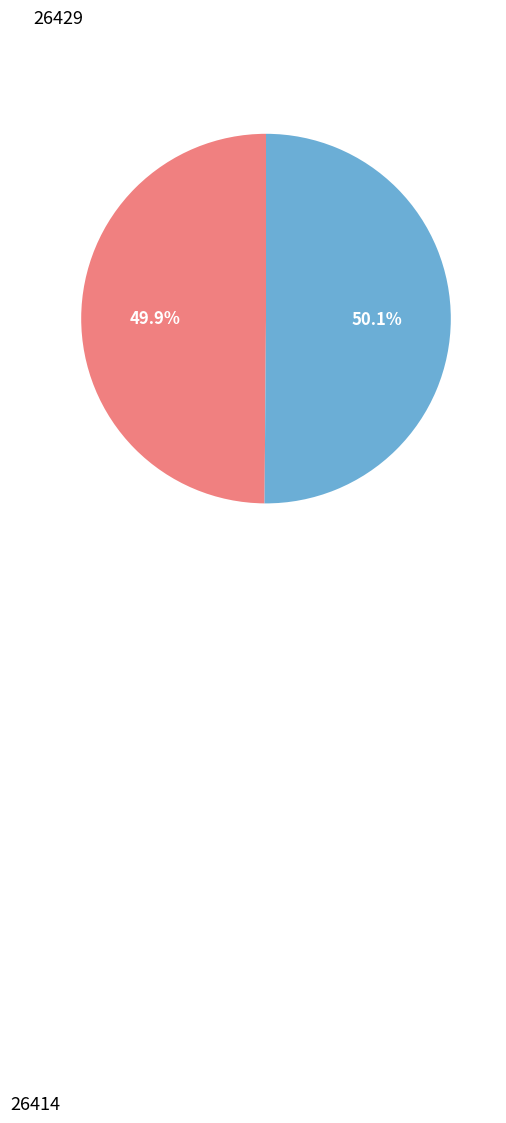

Does any single category account for the majority?

Yes